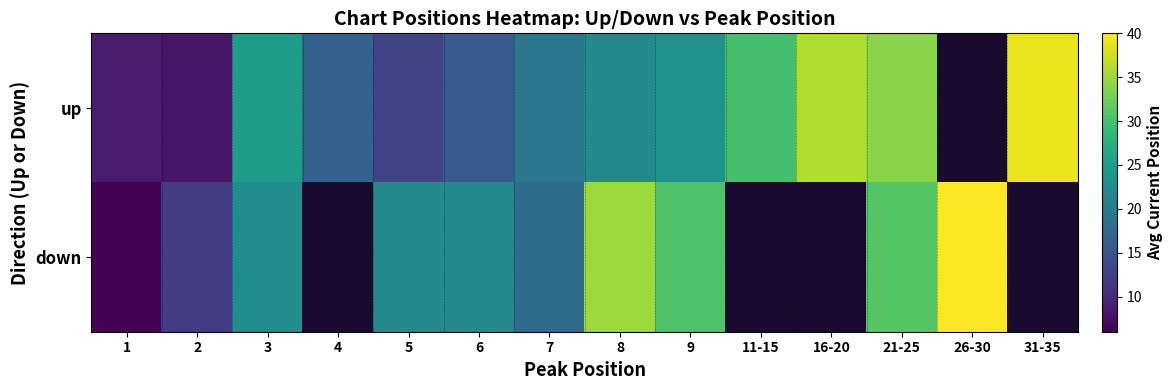

Count the number of data series in this chart.

2